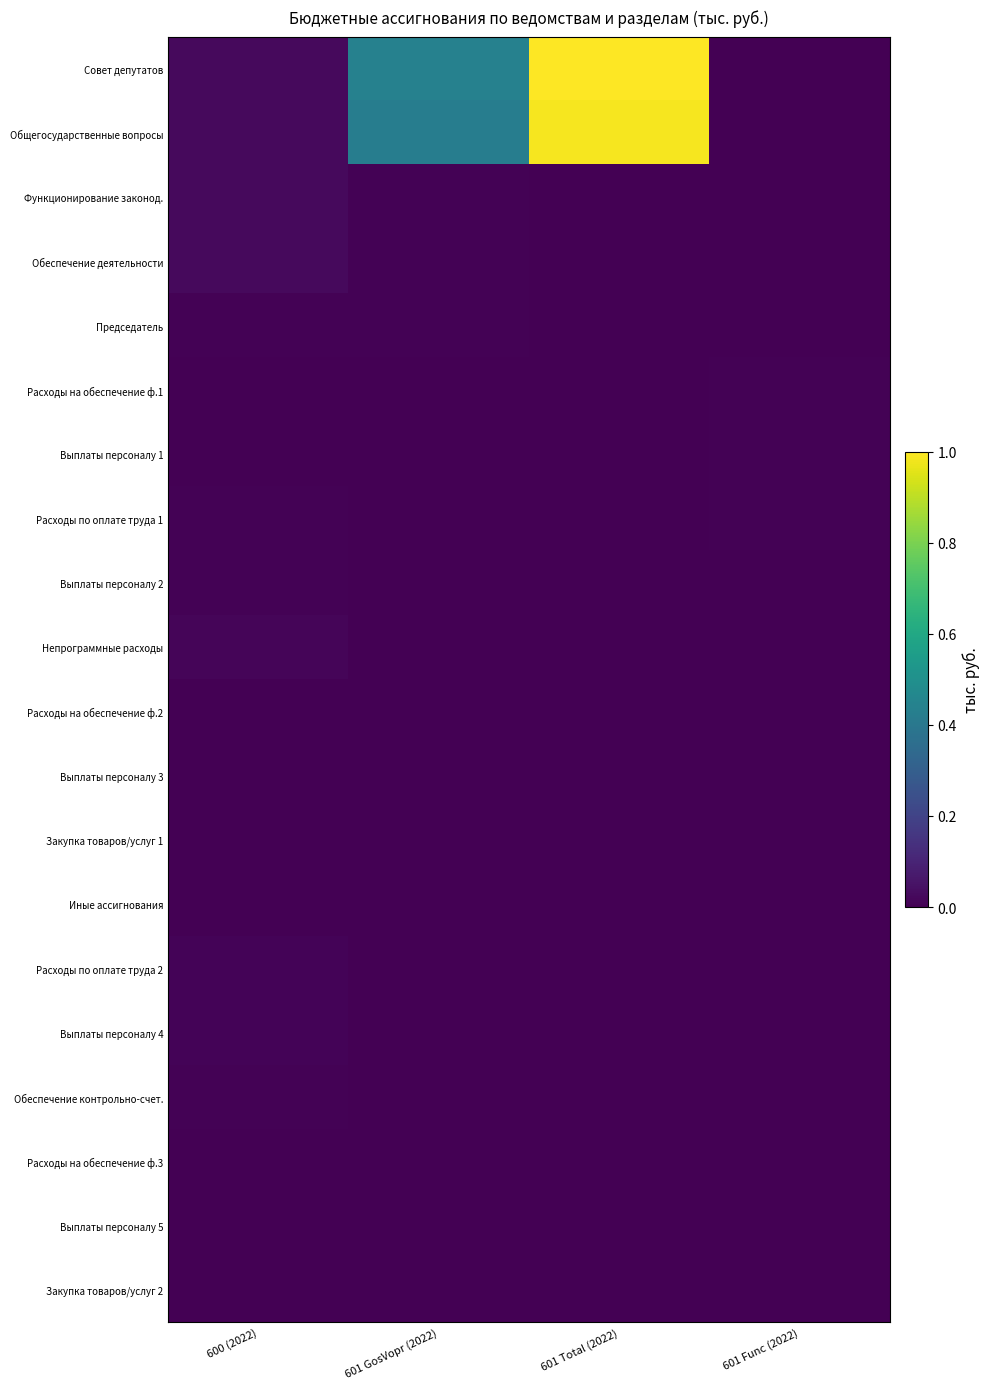

At which category is the sum across all series the highest?

601 Total (2022)